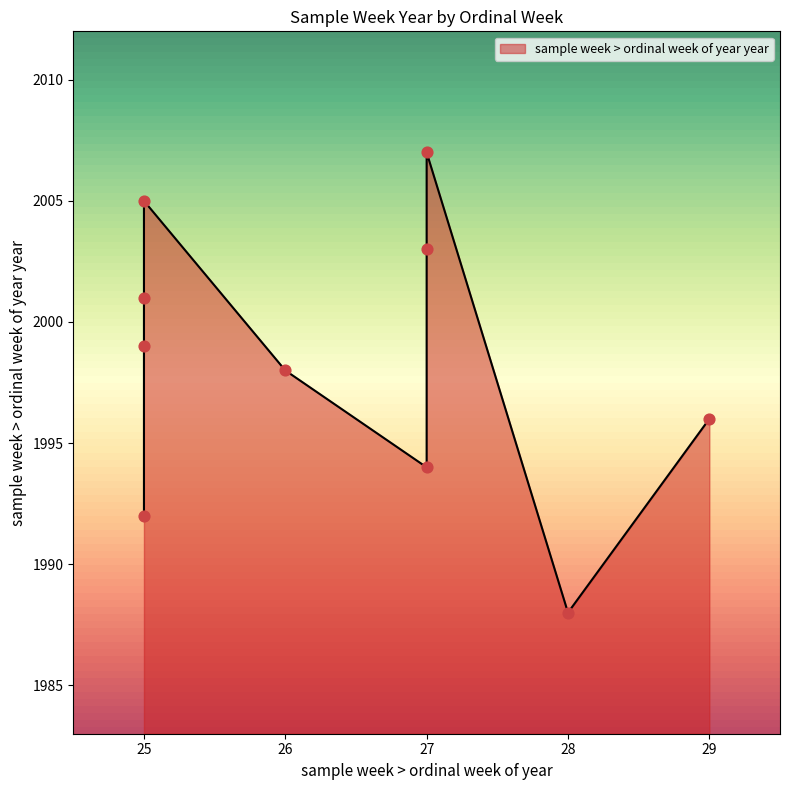

What is the change in value from 25 to 27?

-7